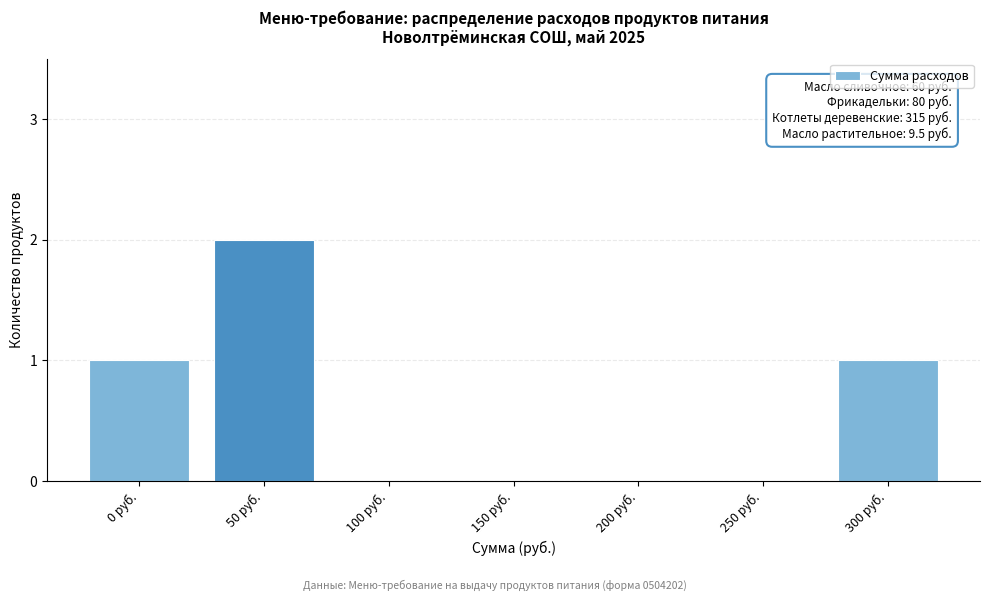

Reading right to left, extract all data points from this chart.

300 руб.=1	250 руб.=0	200 руб.=0	150 руб.=0	100 руб.=0	50 руб.=2	0 руб.=1